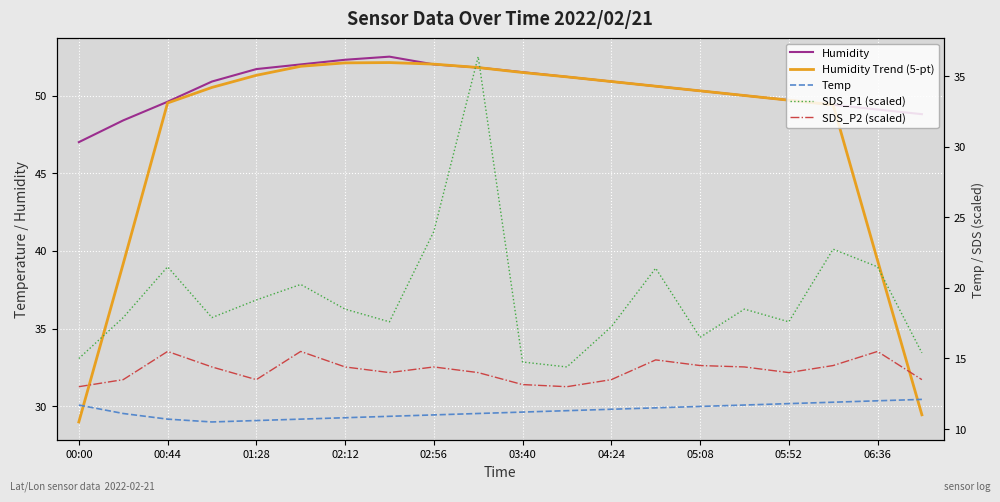

What position from the right is 13?

7